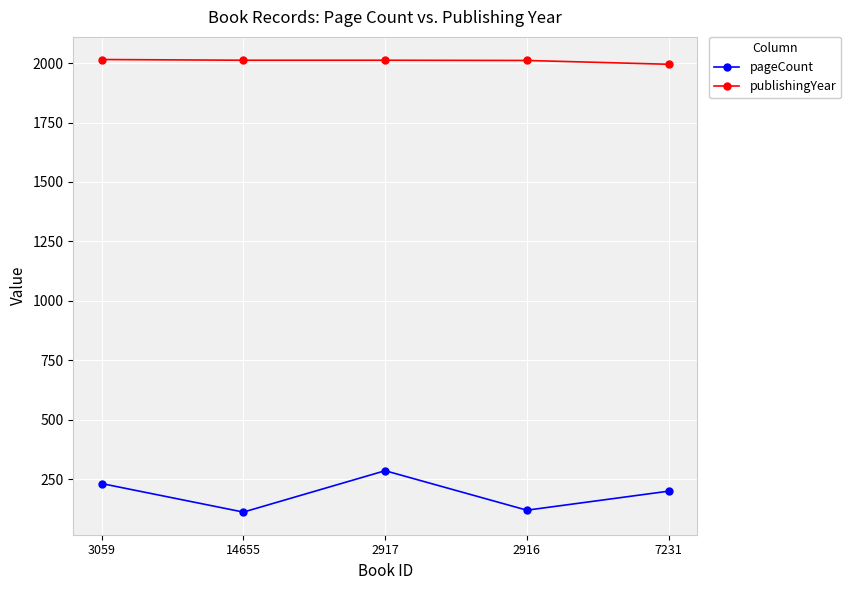

What is the average value of the pageCount series?

190